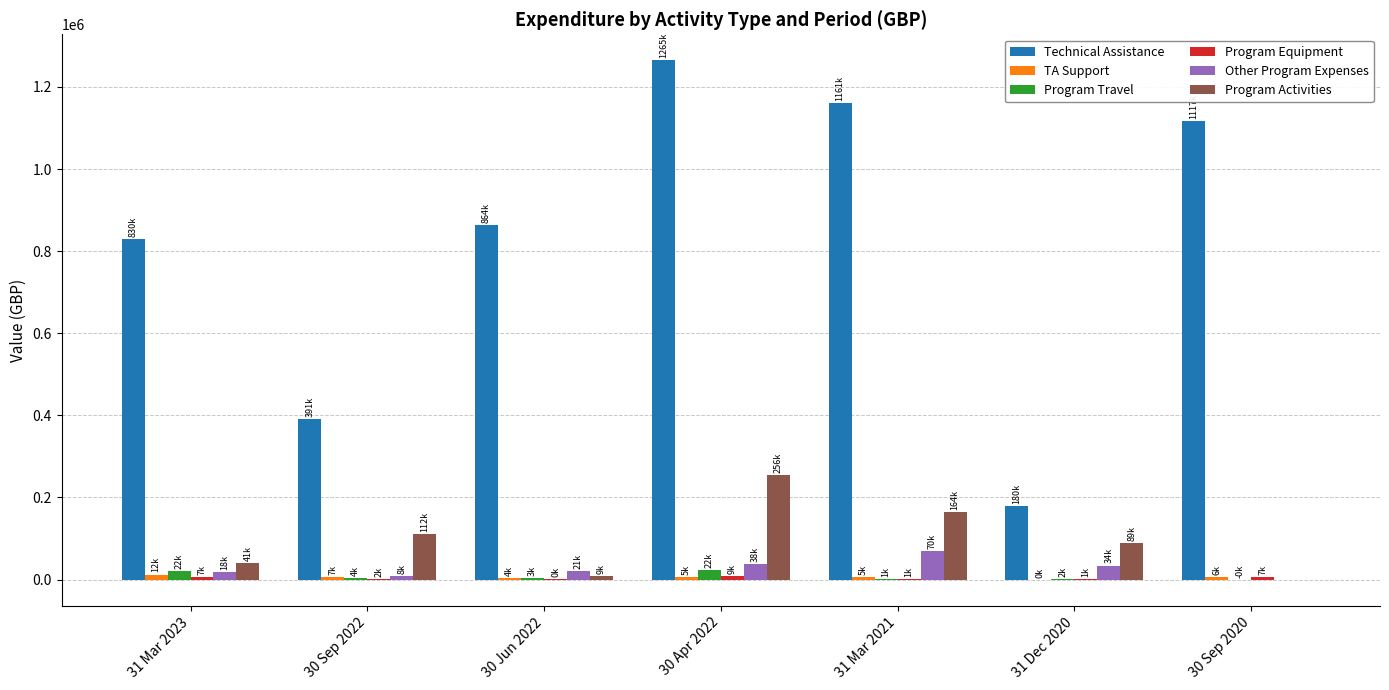

Which series has the largest total across all categories?

Technical Assistance